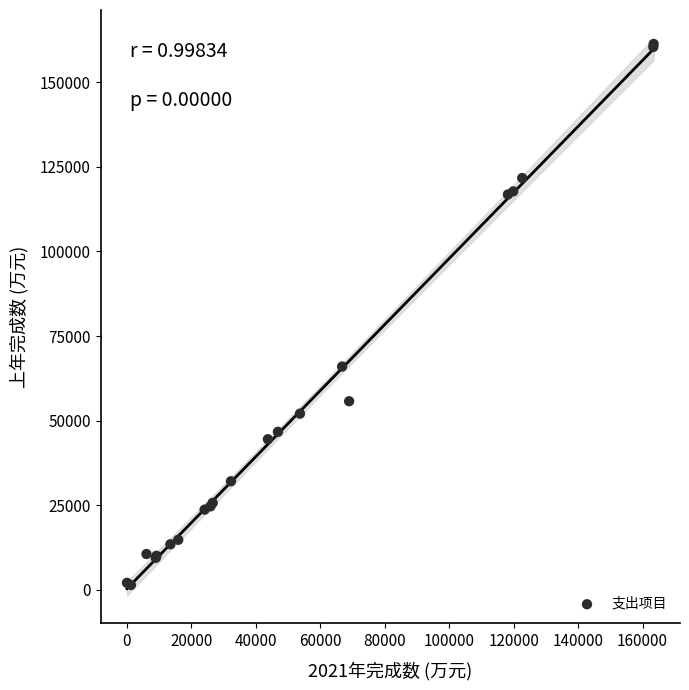

What Y value in the scatter plot is closest to 81363?

65985